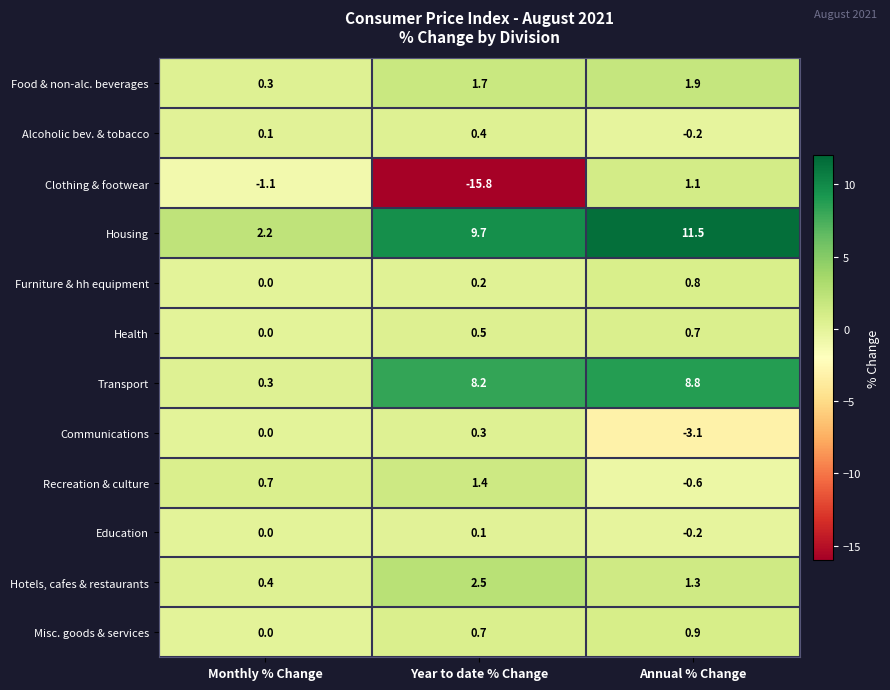

What is the difference between the maximum and minimum values in the Communications series?

3.4